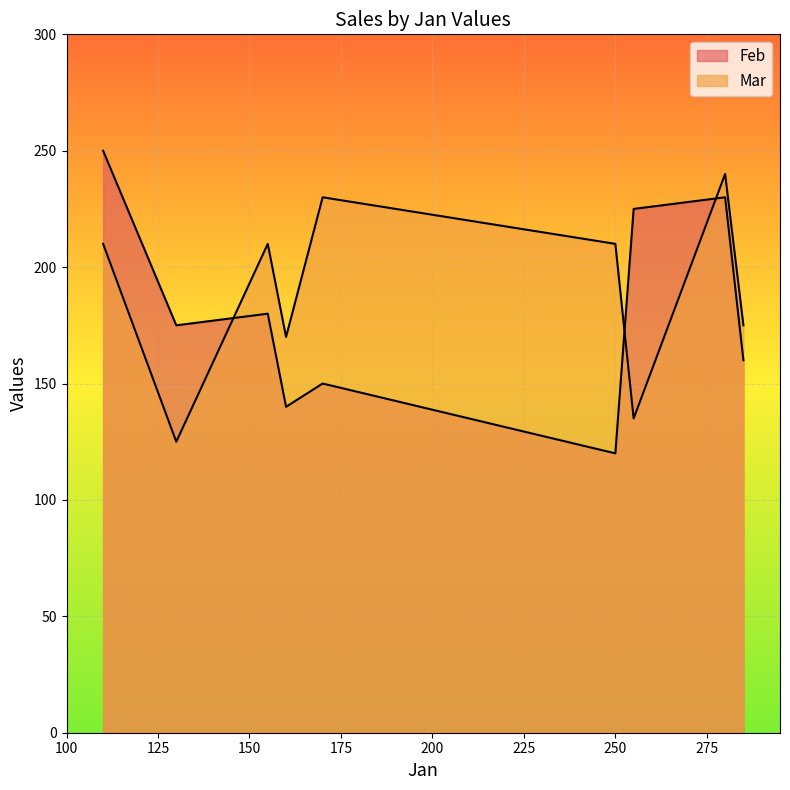

What is the difference between the second highest and second lowest values in the Mar series?

95